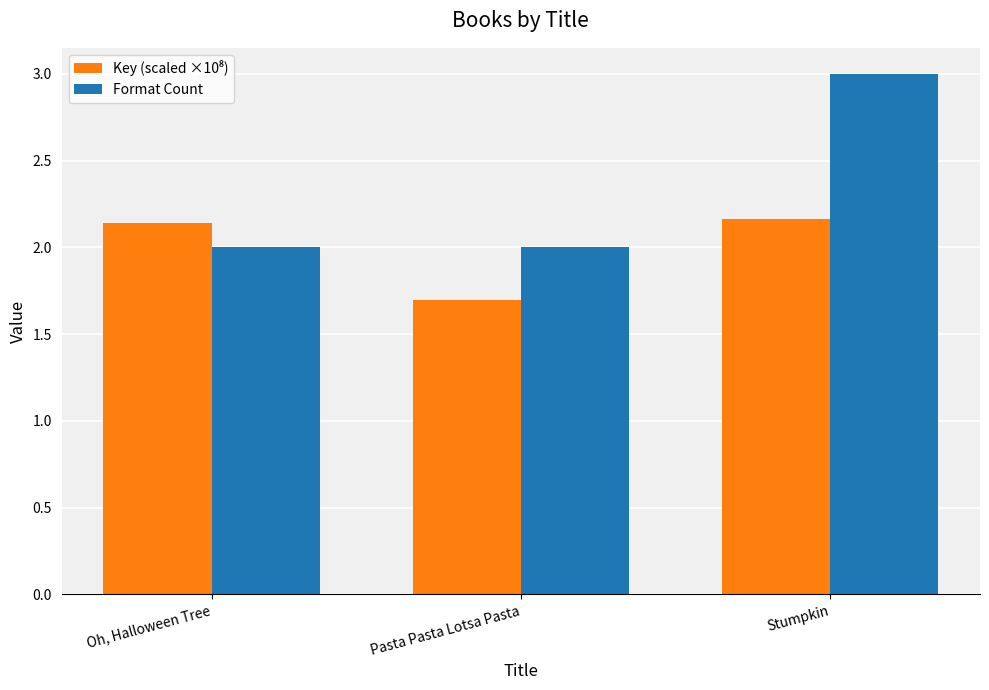

Between Oh, Halloween Tree and Stumpkin, which series saw the biggest shift?

Format Count